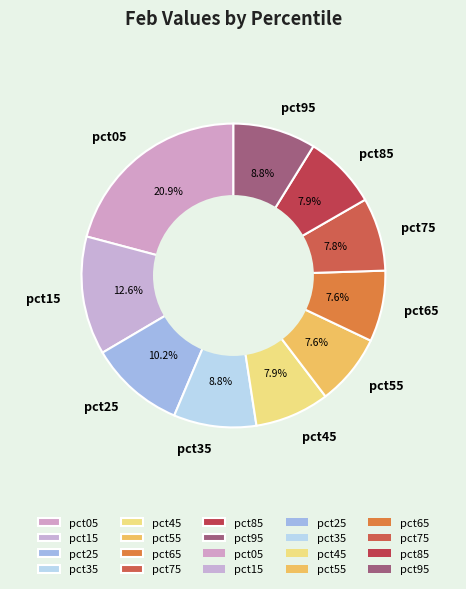

Is it true that pct75 is 1% of the pie?

False